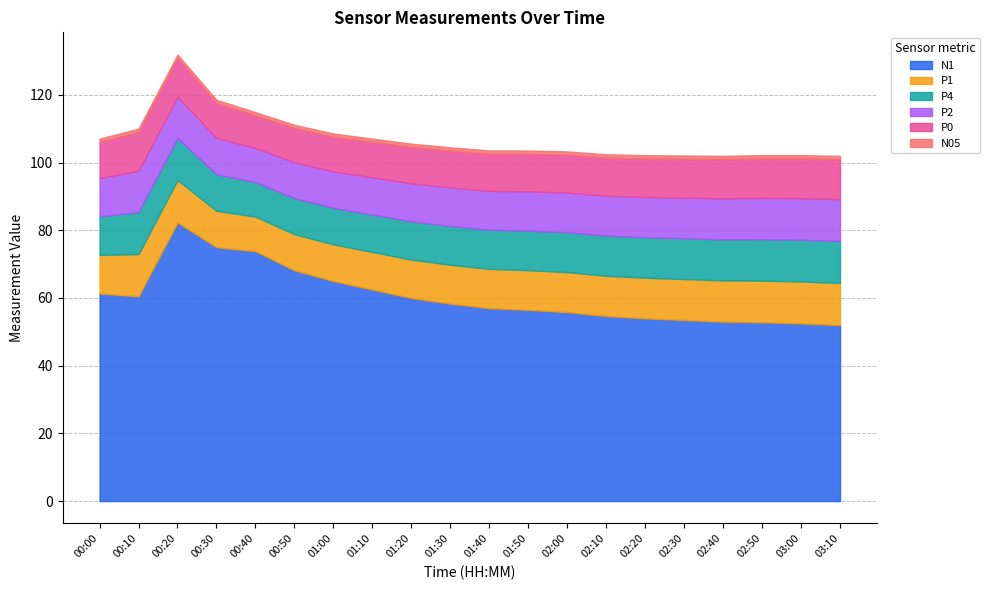

What position from the left is 02:00?

13